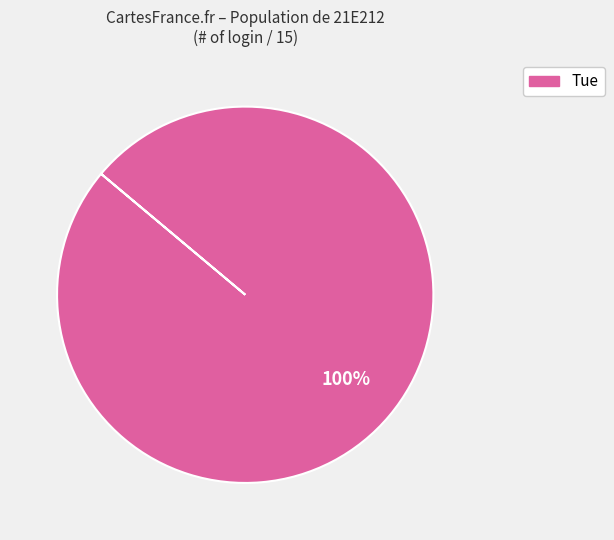

How many segments does this pie chart have?

1